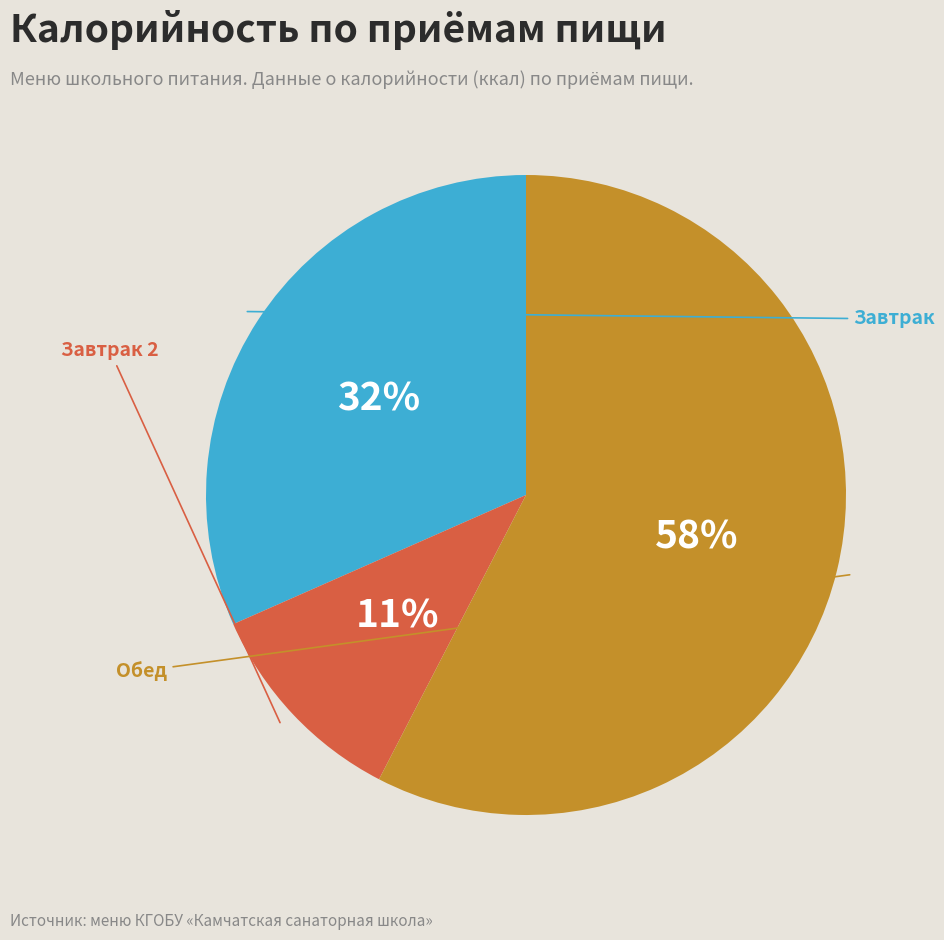

To the nearest percent, what is the difference between the largest and smallest slice percentages?

47%